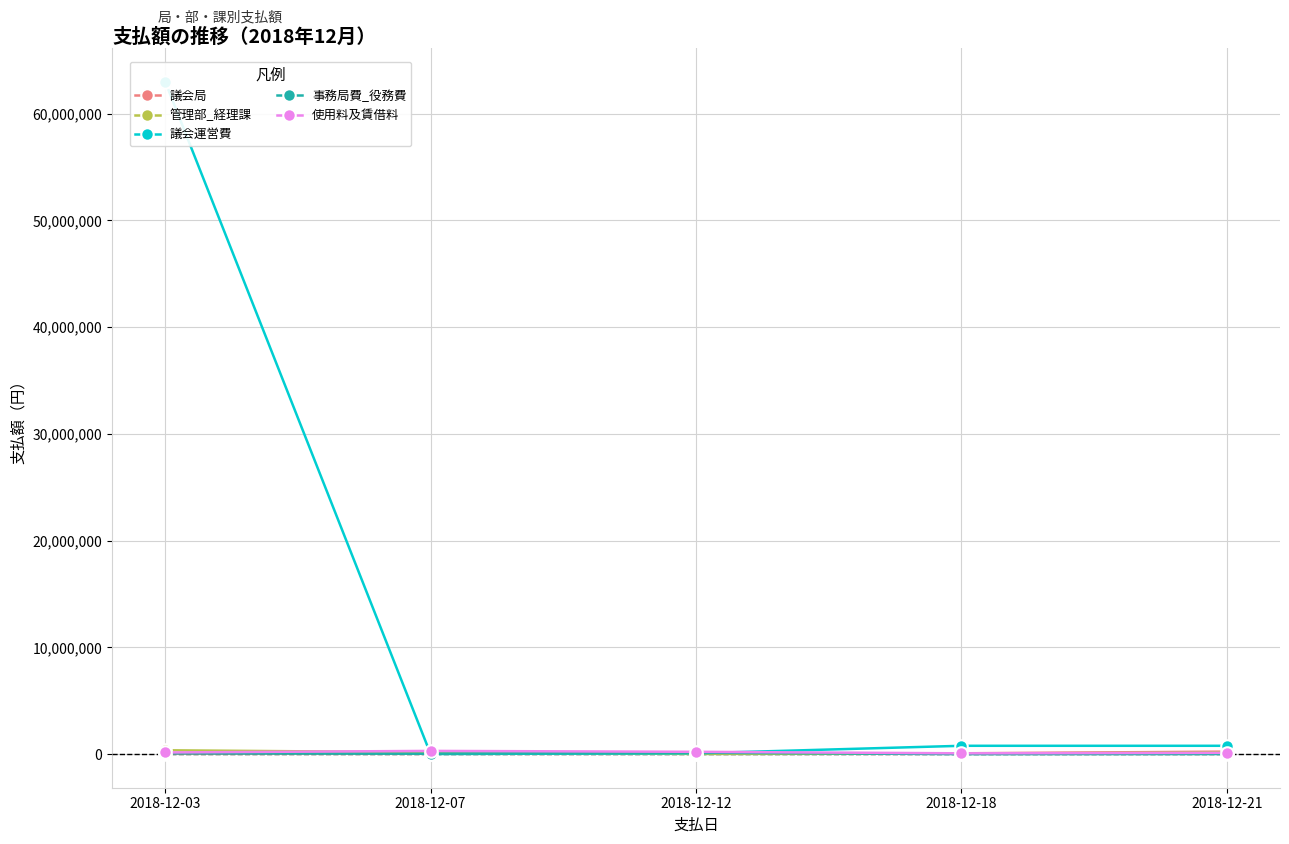

What is the total value across all series at 2018-12-07?

591602